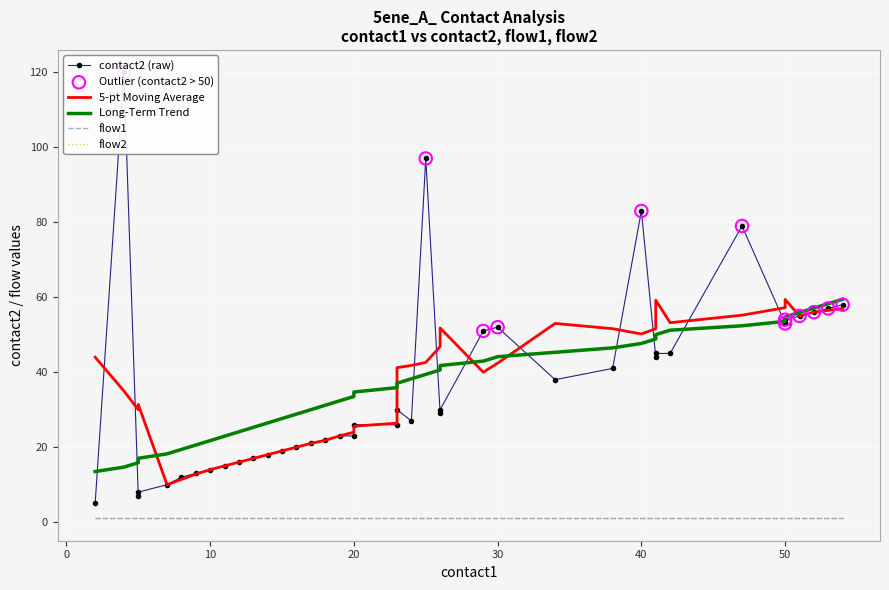

Which series reaches the minimum Y coordinate?

flow1